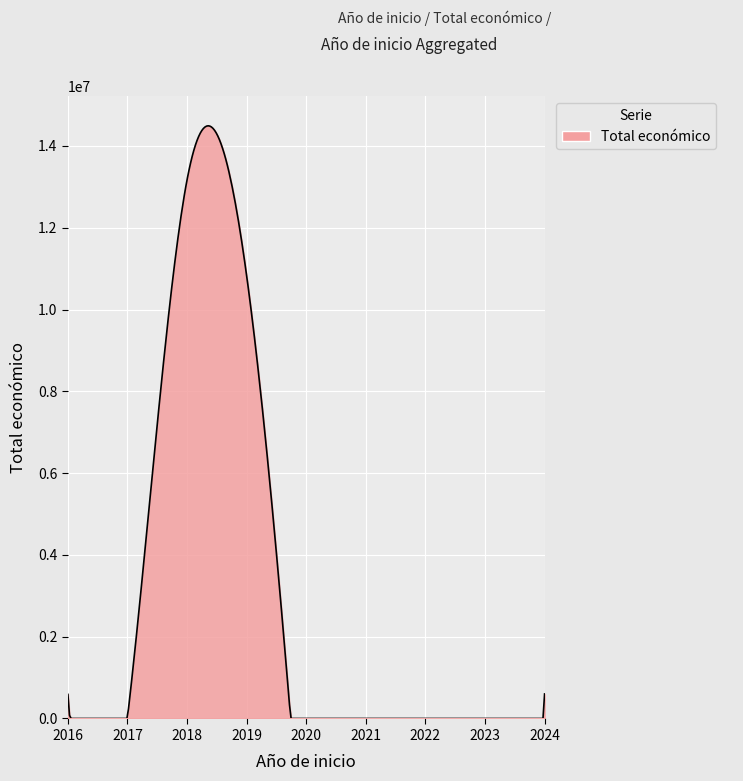

What is the maximum value shown in the chart?

14493256.2